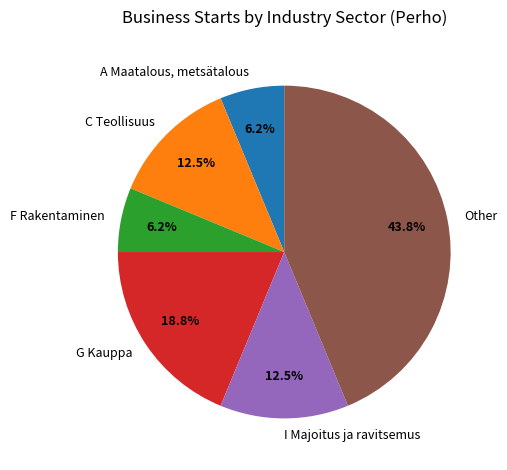

Between Other and C Teollisuus, which is larger?

Other